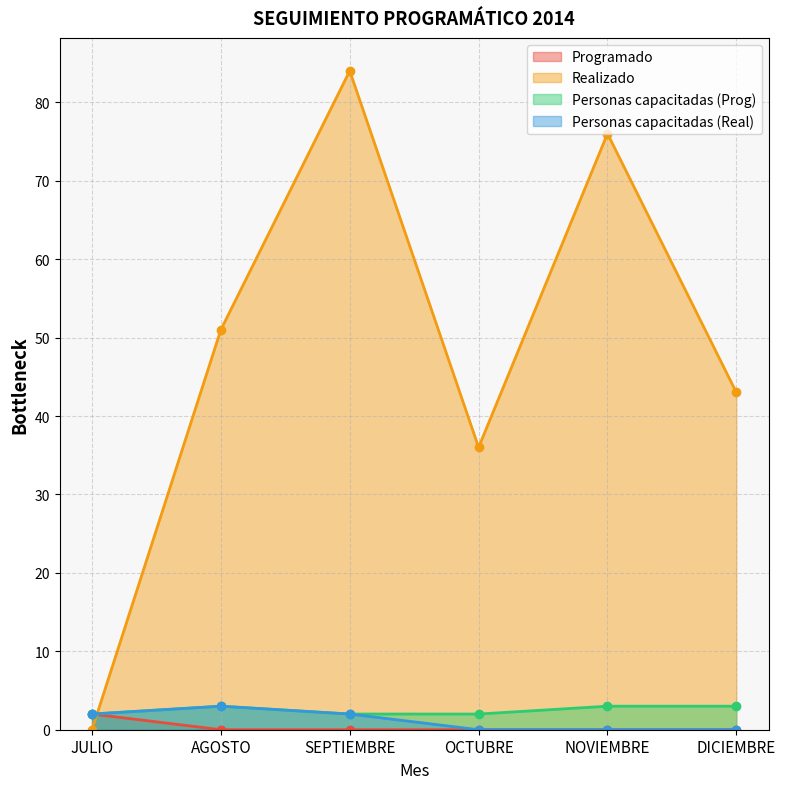

What is the spread (max minus min) of values at JULIO?

2